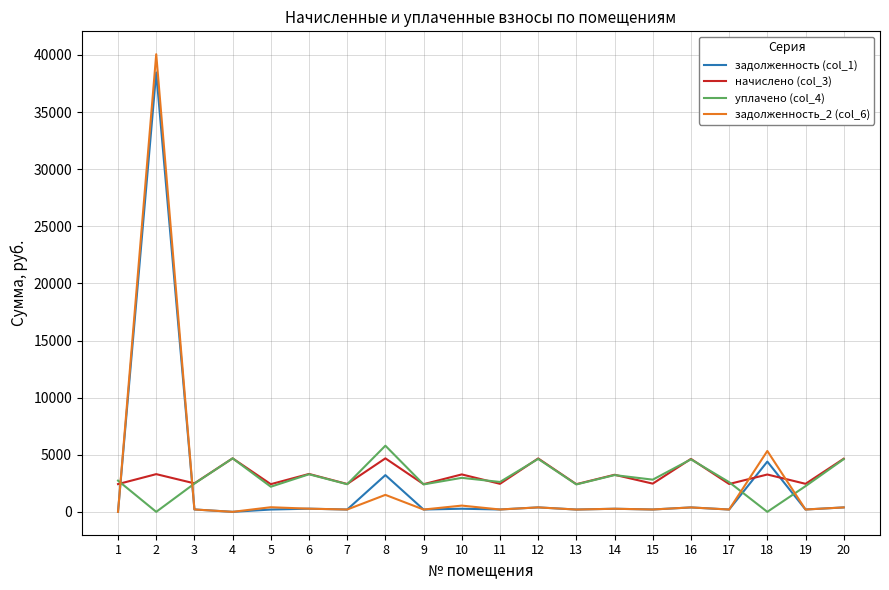

What is the difference between the second highest and minimum values in the начислено (col_3) series?

2261.8